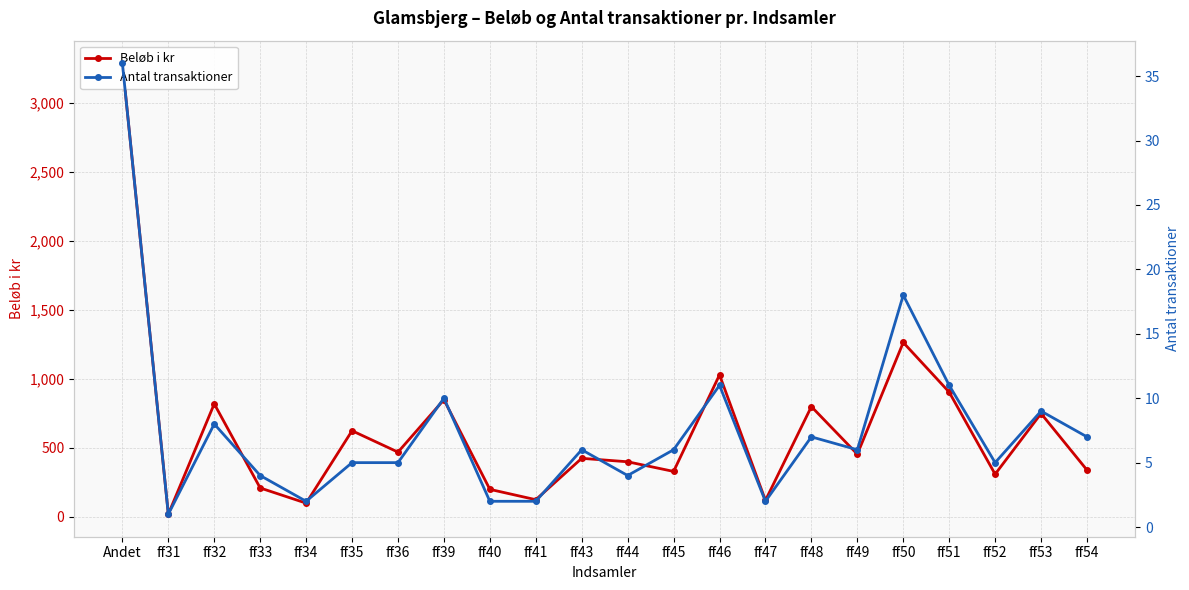

What is the approximate value of Beløb i kr at ff51, to the nearest 100?

900